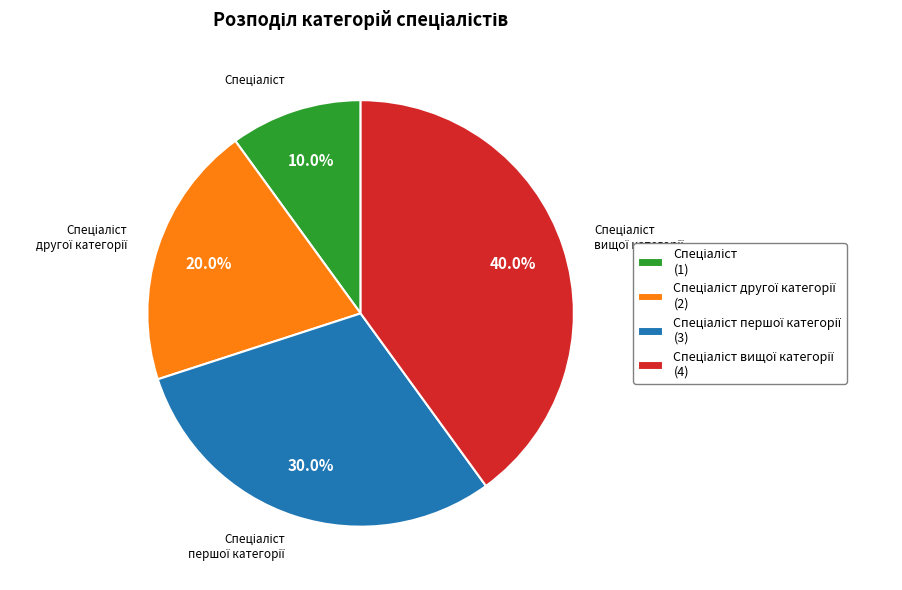

Is there any slice that represents more than half of the pie?

No